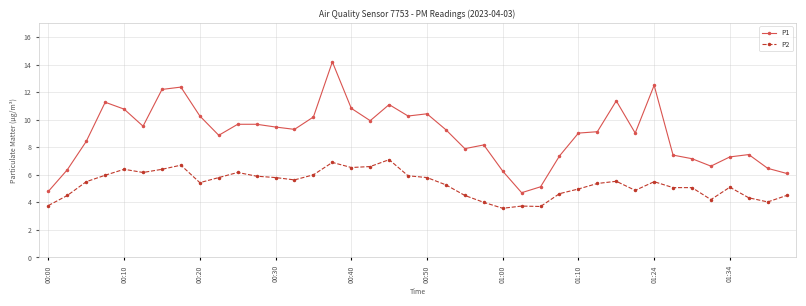

Rank the series by their maximum value, from highest to lowest.

P1, P2